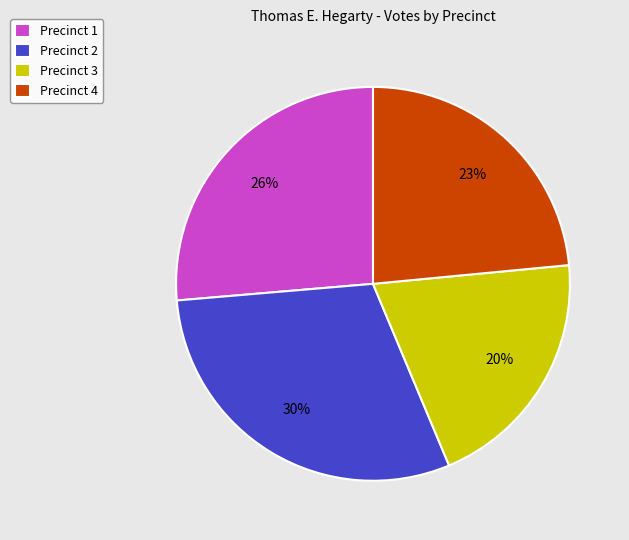

Combined, do Precinct 2 and Precinct 4 account for over 50%?

Yes